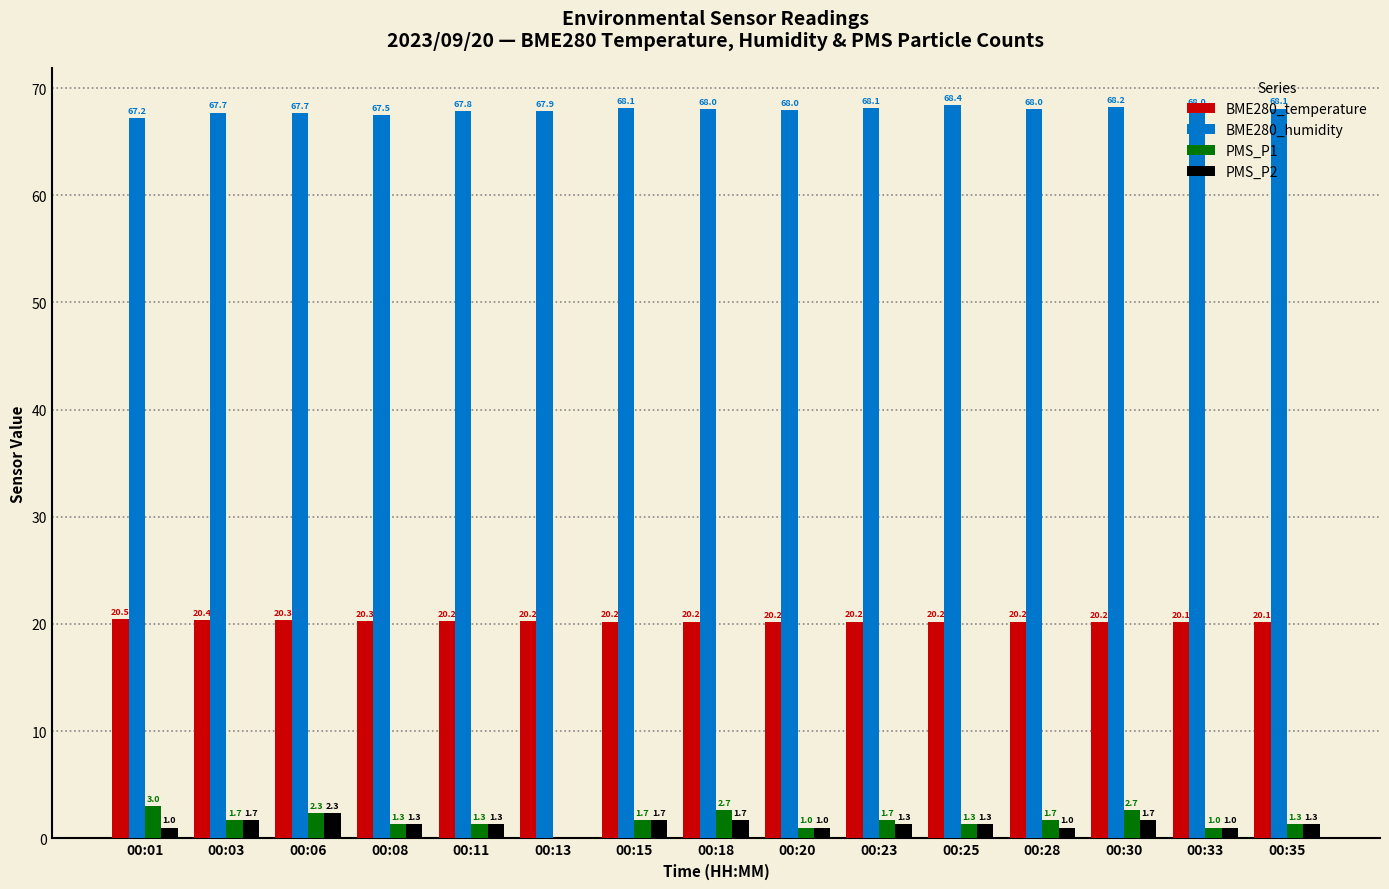

At which category is the sum across all series the highest?

00:30